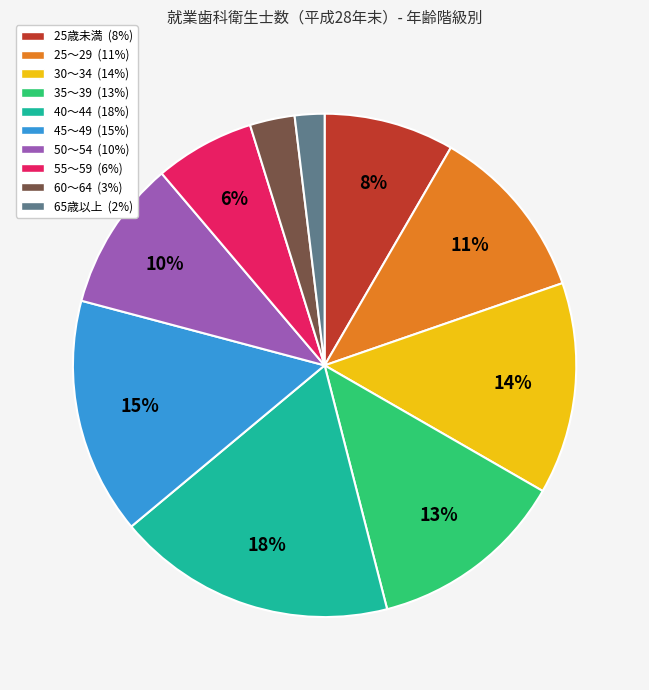

Does 45～49 represent more than half of the total?

No